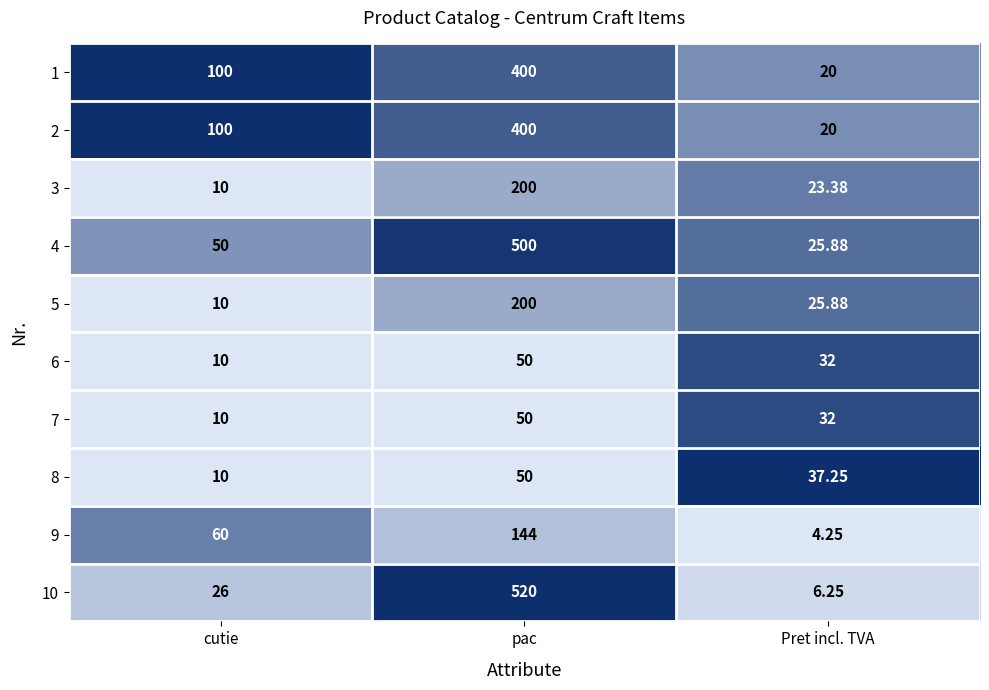

Which series has the largest total across all categories?

4